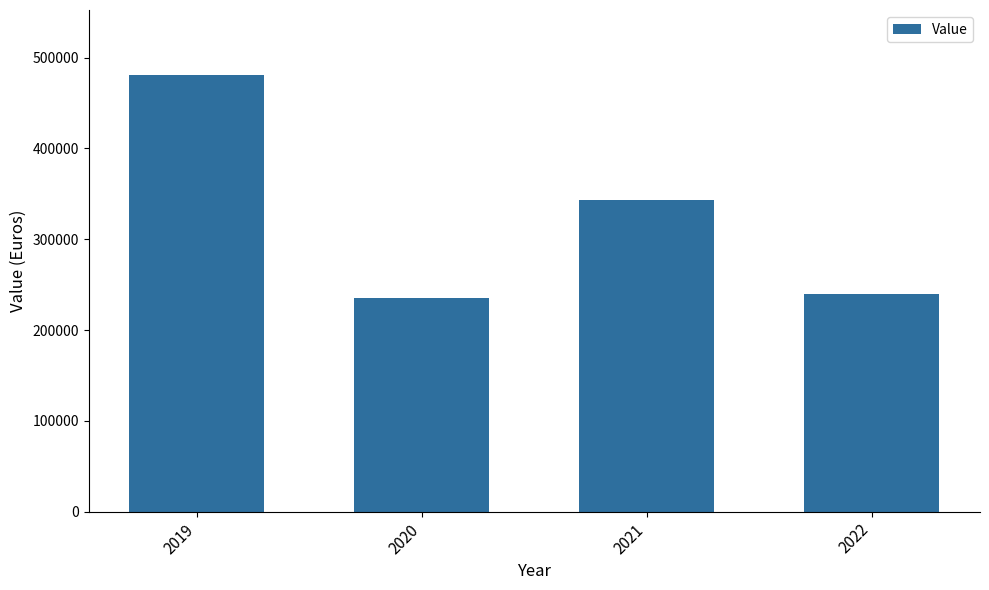

Reading left to right, list all the values displayed in this chart.

480256	234924	343041	240000